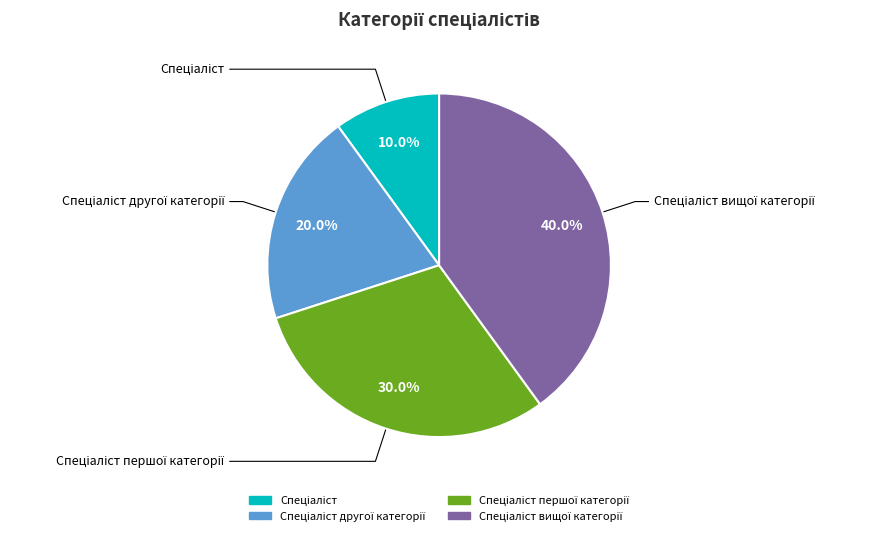

Is there a majority slice in this chart?

No